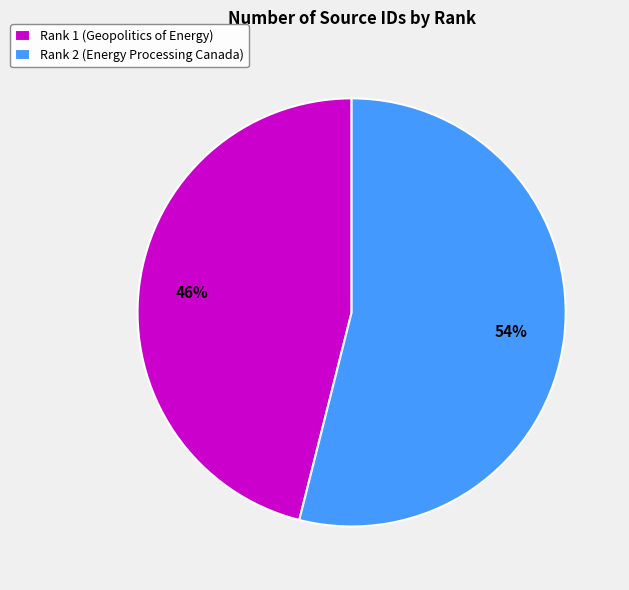

Is the sum of Rank 1 (Geopolitics of Energy) and Rank 2 (Energy Processing Canada) greater than half?

Yes